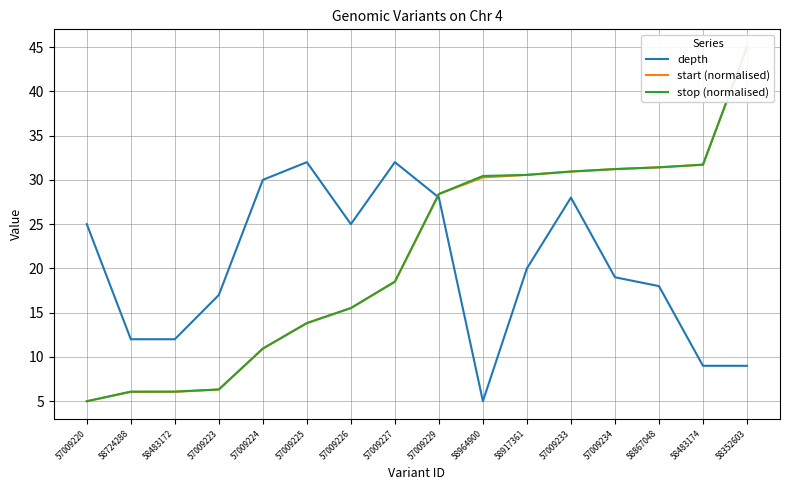

What is the difference between the maximum and minimum values in the depth series?

27